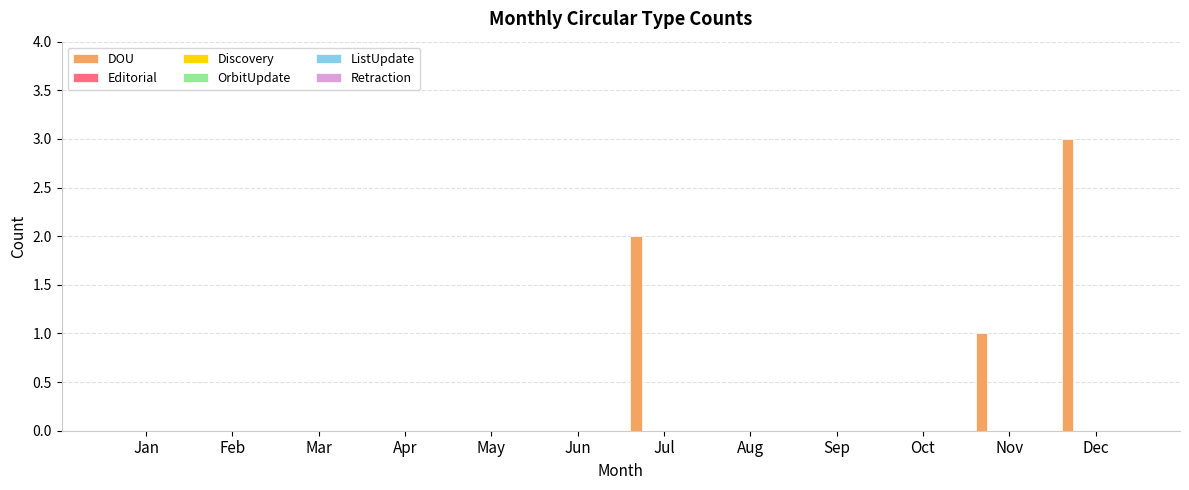

What is the sum of all values?

6